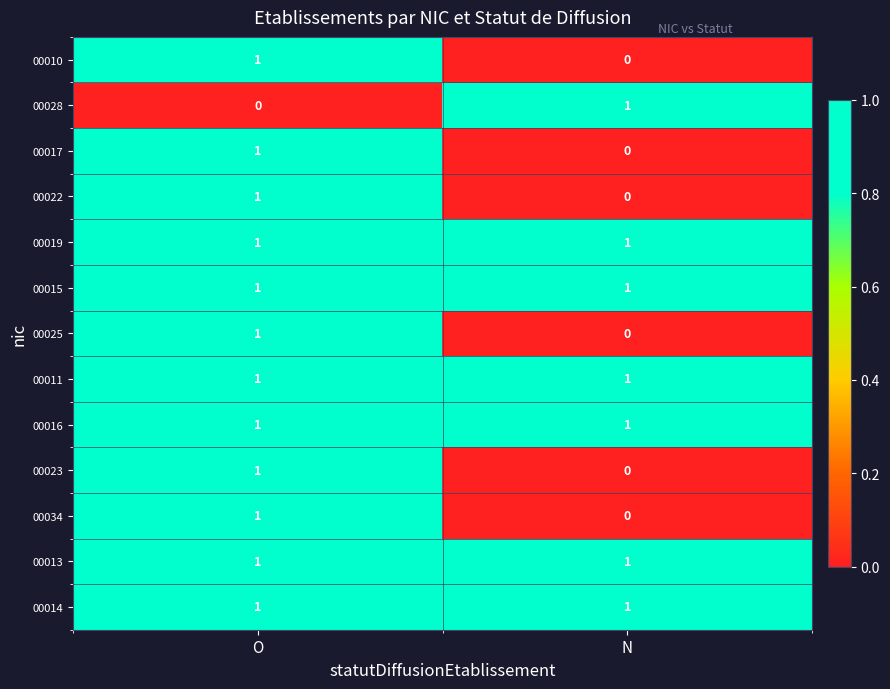

Reading left to right, list all the values displayed in this chart.

00010: O=1	N=0
00028: O=0	N=1
00017: O=1	N=0
00022: O=1	N=0
00019: O=1	N=1
00015: O=1	N=1
00025: O=1	N=0
00011: O=1	N=1
00016: O=1	N=1
00023: O=1	N=0
00034: O=1	N=0
00013: O=1	N=1
00014: O=1	N=1